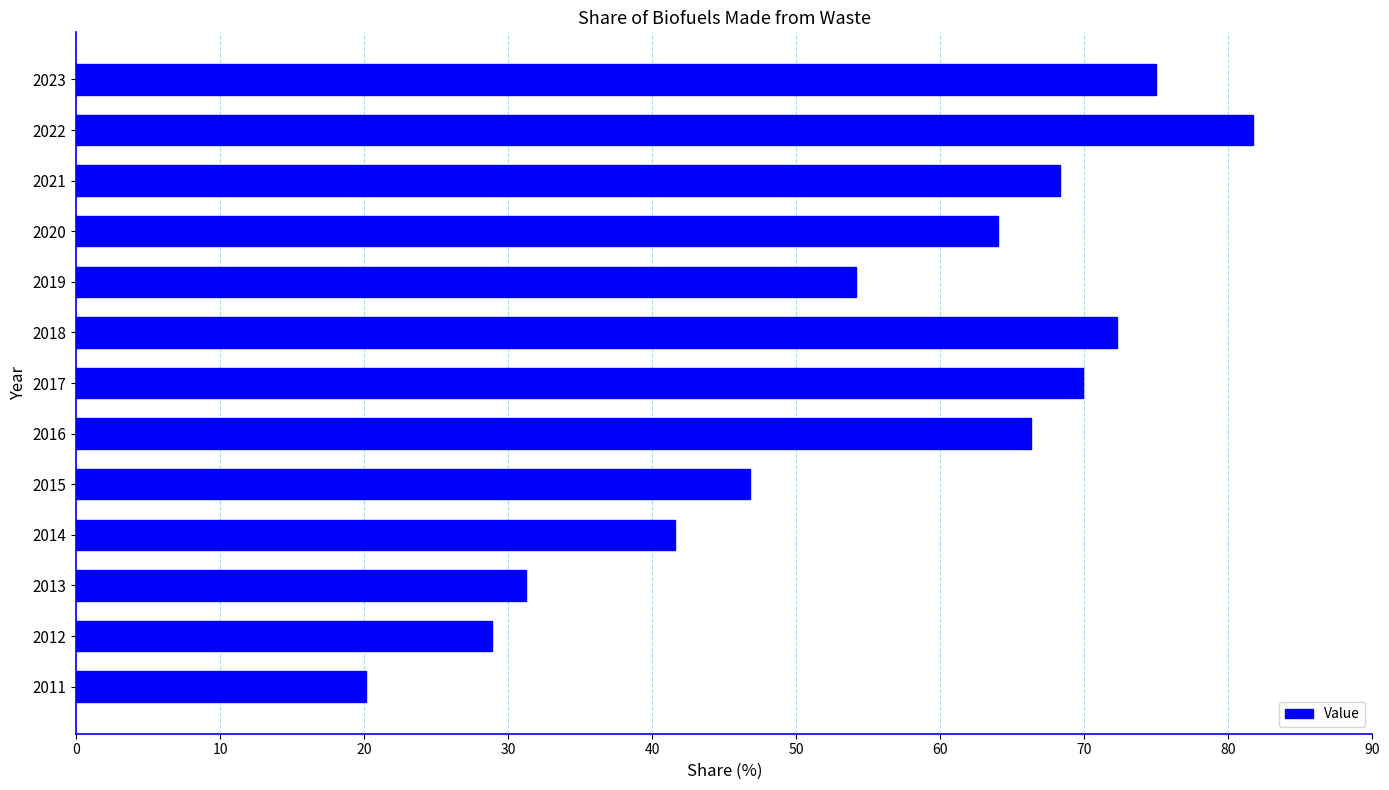

The value at 2014 is 41.6. True or false?

True